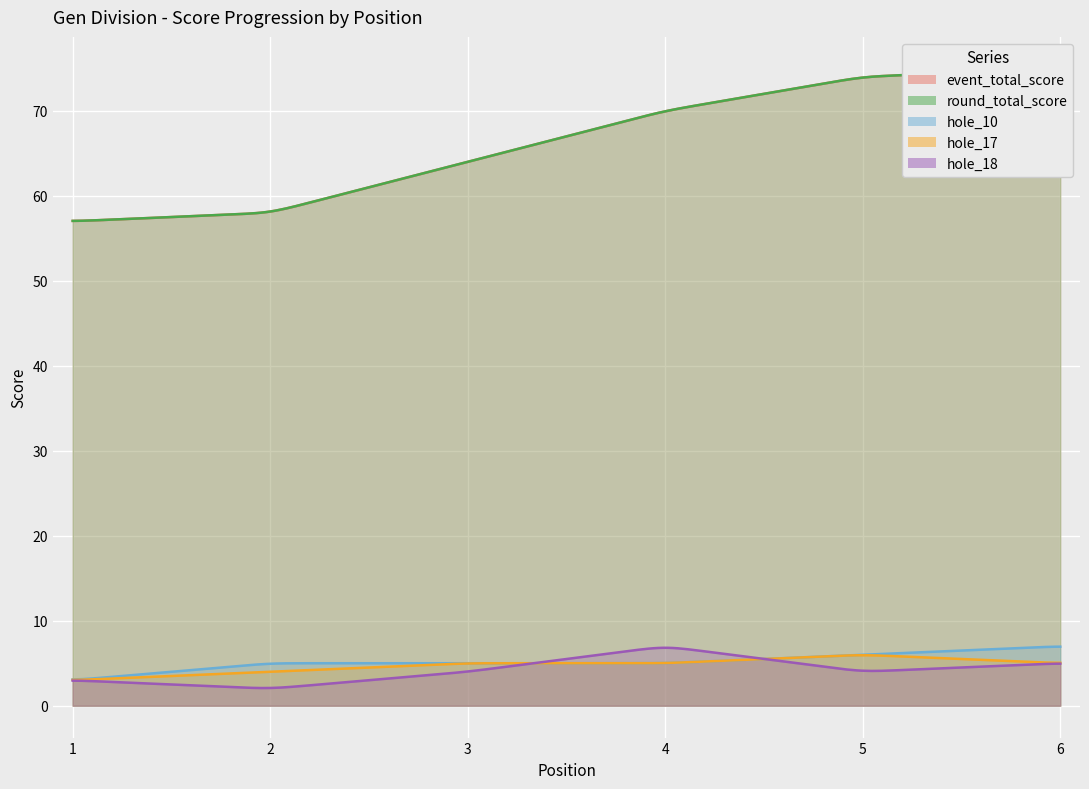

What is the value of the hole_17 point at the 1st from the left?

3